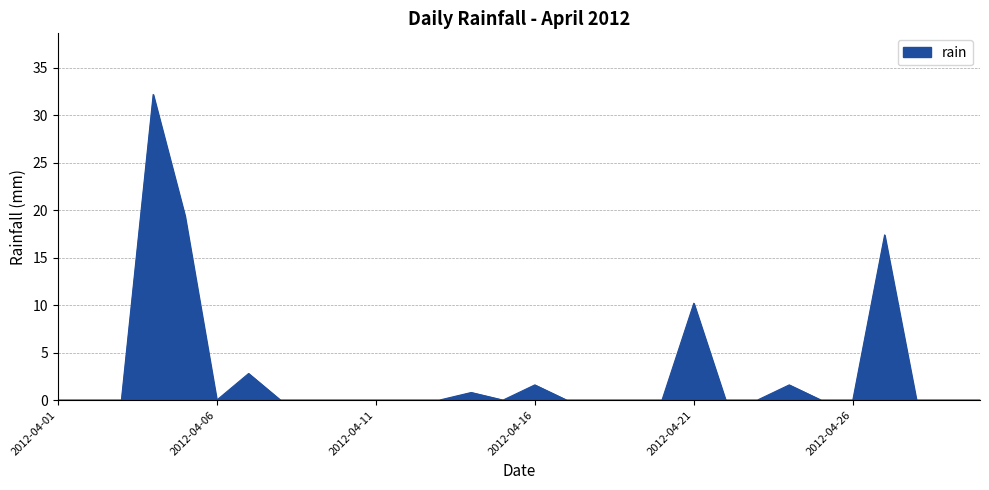

What is the greatest value displayed?

32.2